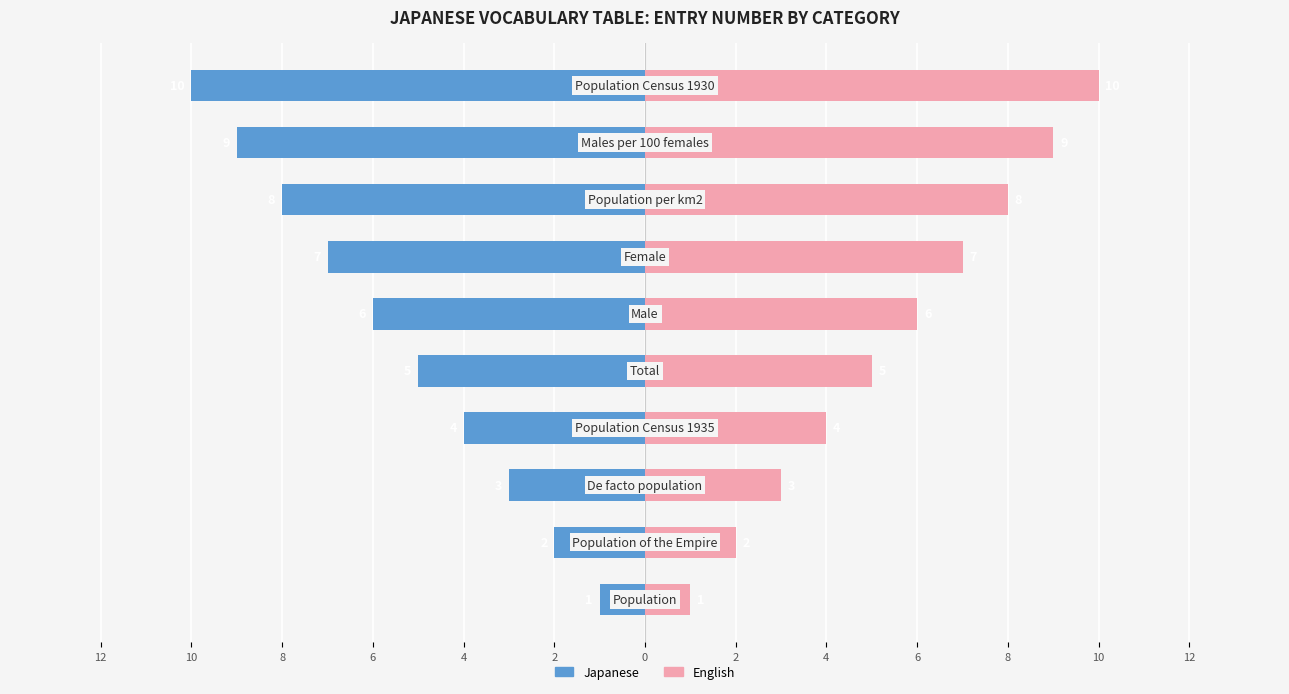

What is the spread (max minus min) of values at 2?

12